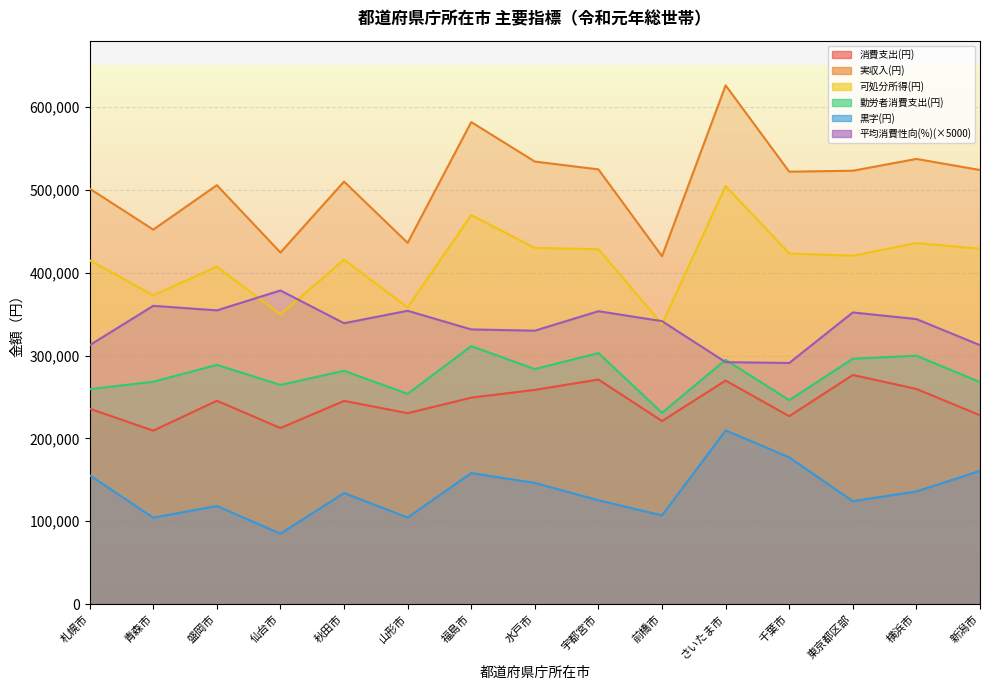

At how many categories does at least one series exceed 184668?

15